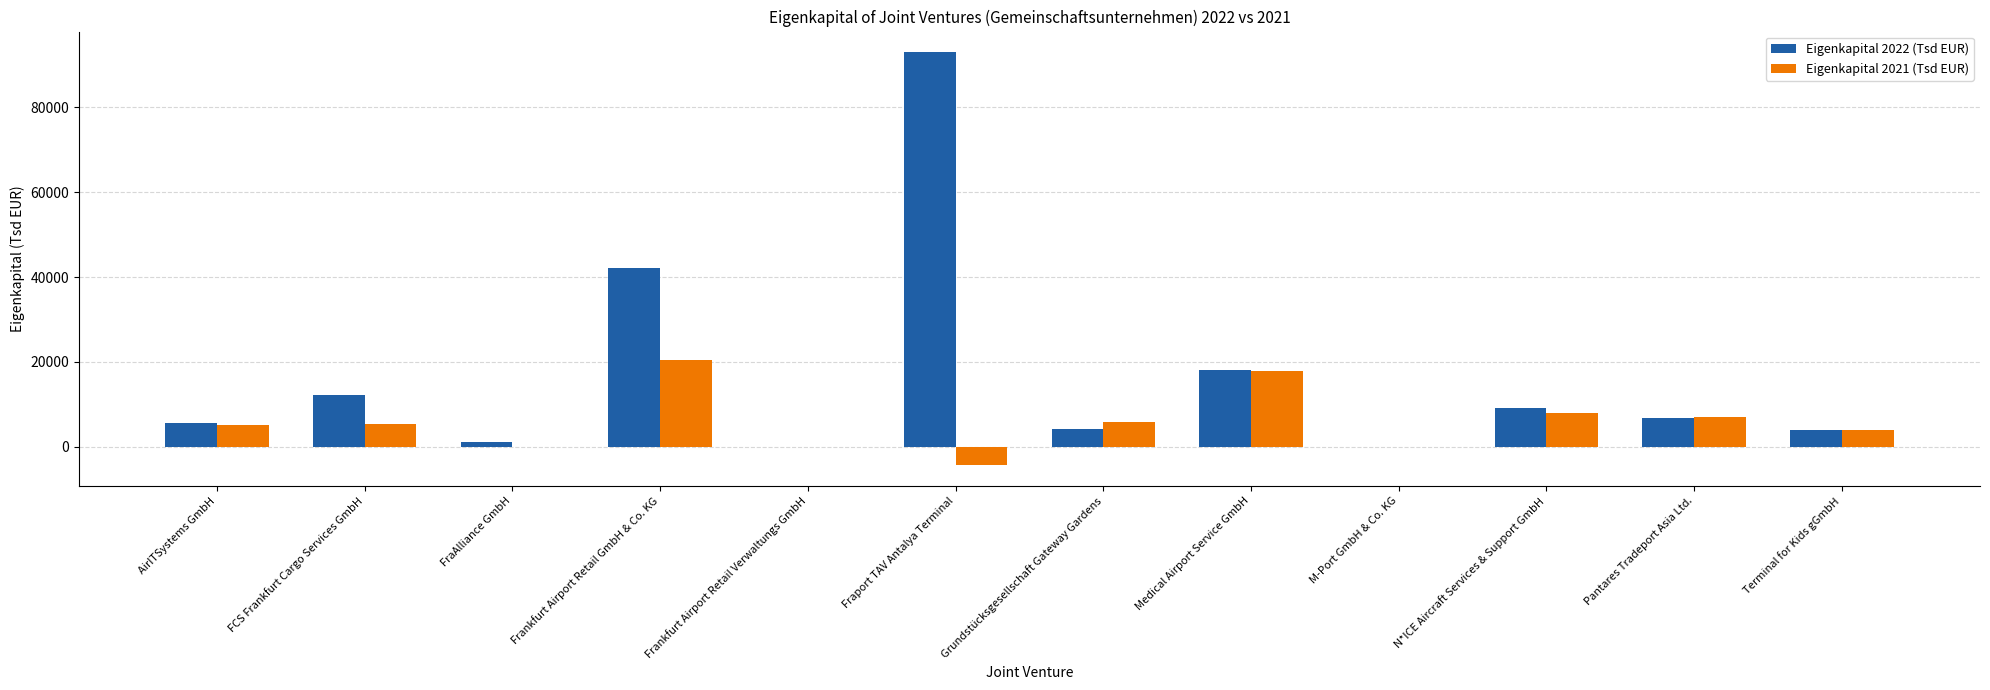

The Eigenkapital 2022 (Tsd EUR) series shows 5695 at AirITSystems GmbH. True or false?

True